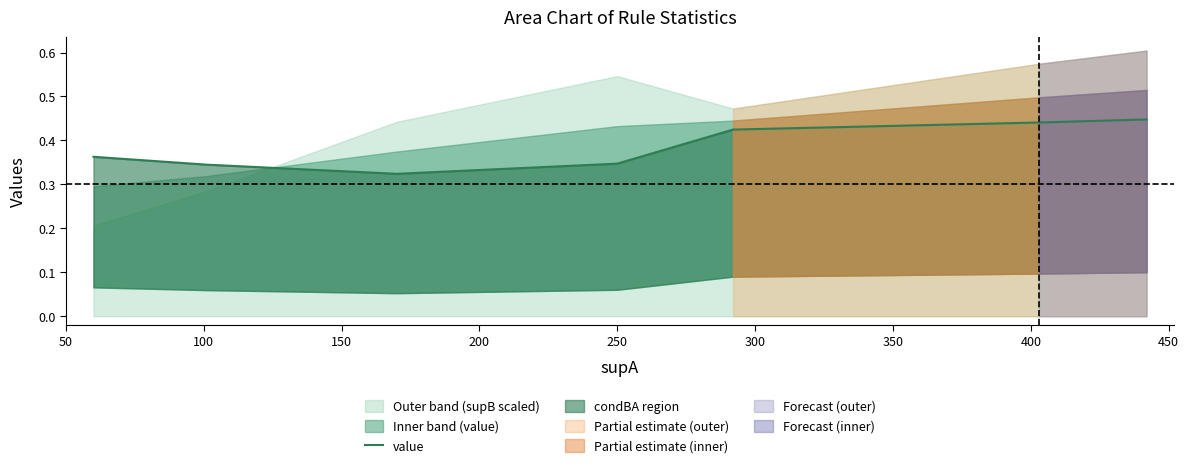

What is the sum of all values?

2.7